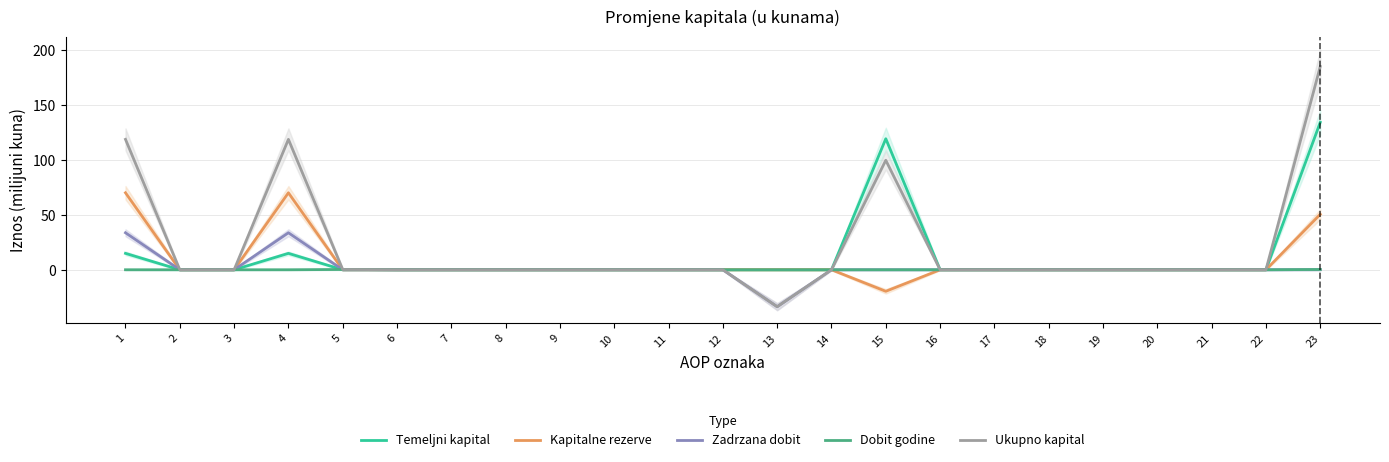

How many distinct data groups are displayed?

5